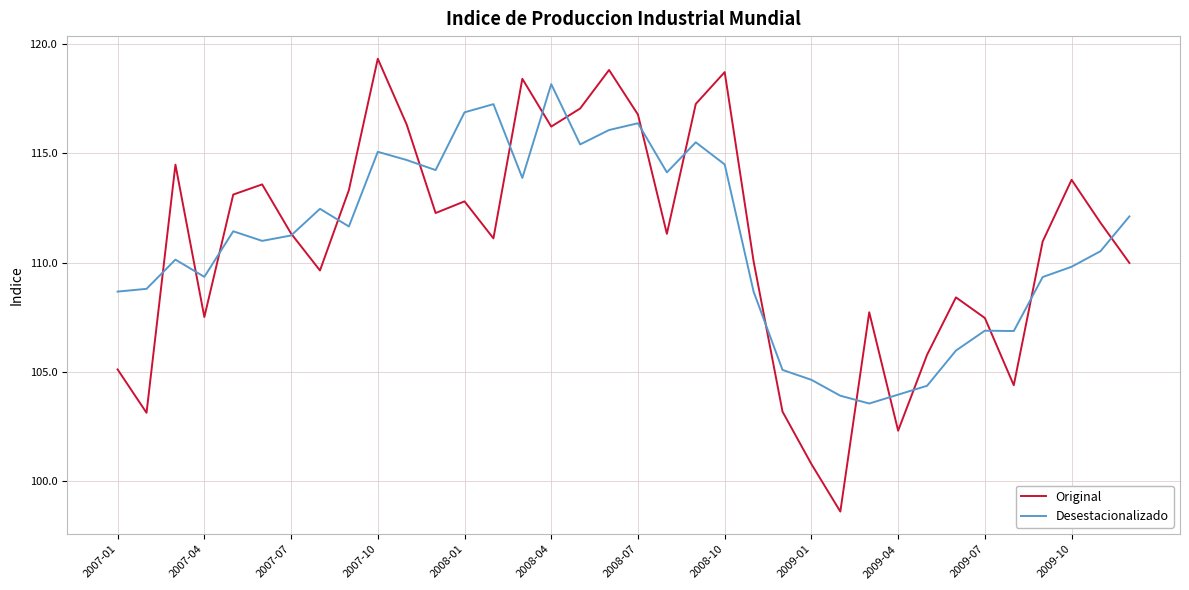

How many intersections are there between Desestacionalizado and Original?

18